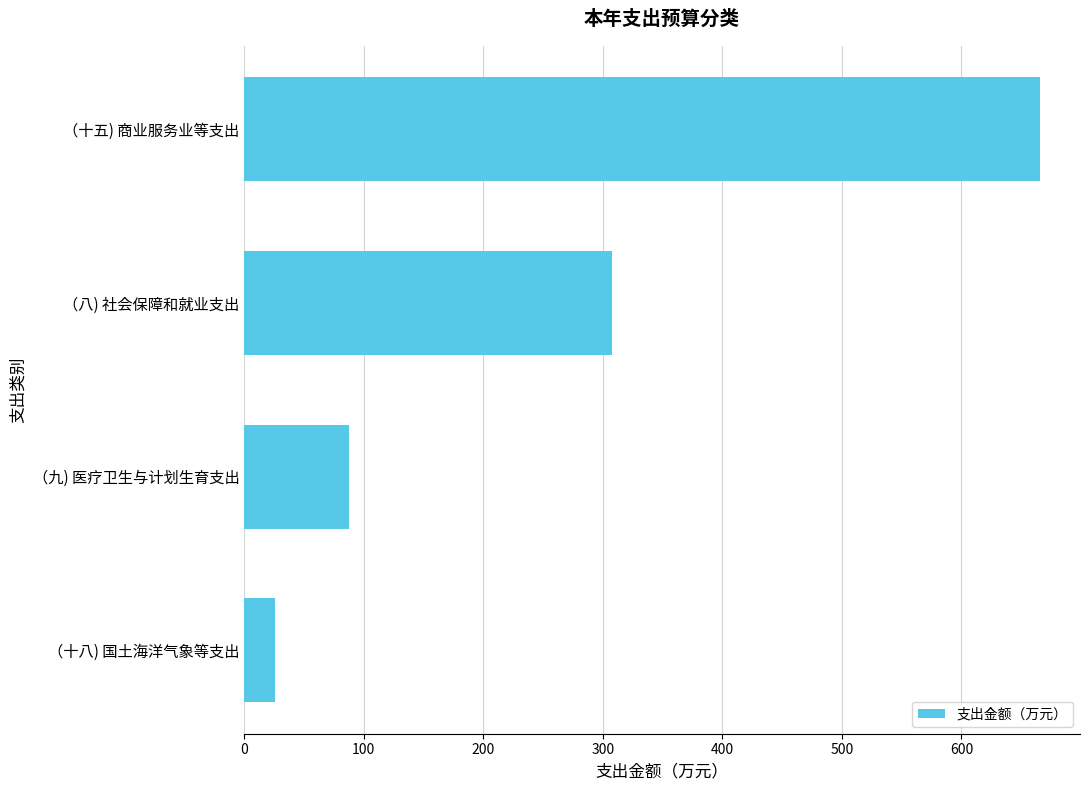

What is the average value?

271.7